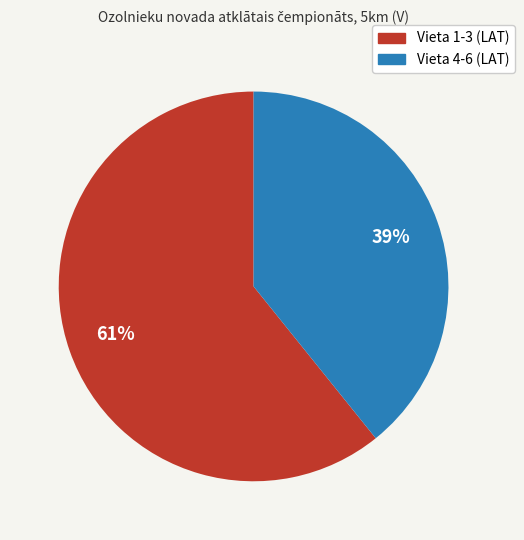

To the nearest percent, what is the difference between the largest and smallest slice percentages?

22%